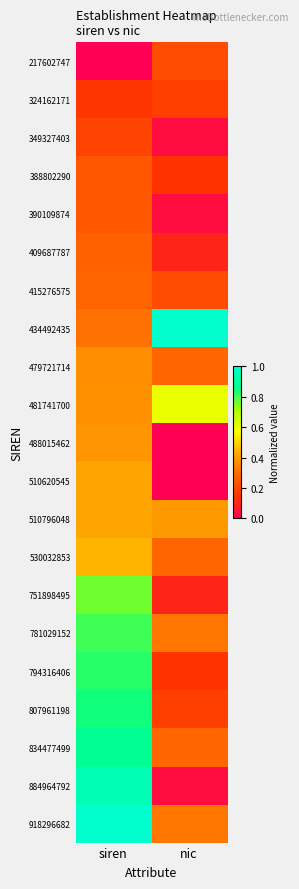

Reading left to right, transcribe all the data shown in this chart.

217602747: siren=0.0	nic=0.2
324162171: siren=0.2	nic=0.2
349327403: siren=0.2	nic=0.0
388802290: siren=0.2	nic=0.1
390109874: siren=0.2	nic=0.0
409687787: siren=0.3	nic=0.1
415276575: siren=0.3	nic=0.2
434492435: siren=0.3	nic=1.0
479721714: siren=0.4	nic=0.3
481741700: siren=0.4	nic=0.6
488015462: siren=0.4	nic=0.0
510620545: siren=0.4	nic=0.0
510796048: siren=0.4	nic=0.4
530032853: siren=0.4	nic=0.3
751898495: siren=0.8	nic=0.1
781029152: siren=0.8	nic=0.3
794316406: siren=0.8	nic=0.1
807961198: siren=0.8	nic=0.2
834477499: siren=0.9	nic=0.3
884964792: siren=1.0	nic=0.0
918296682: siren=1.0	nic=0.3